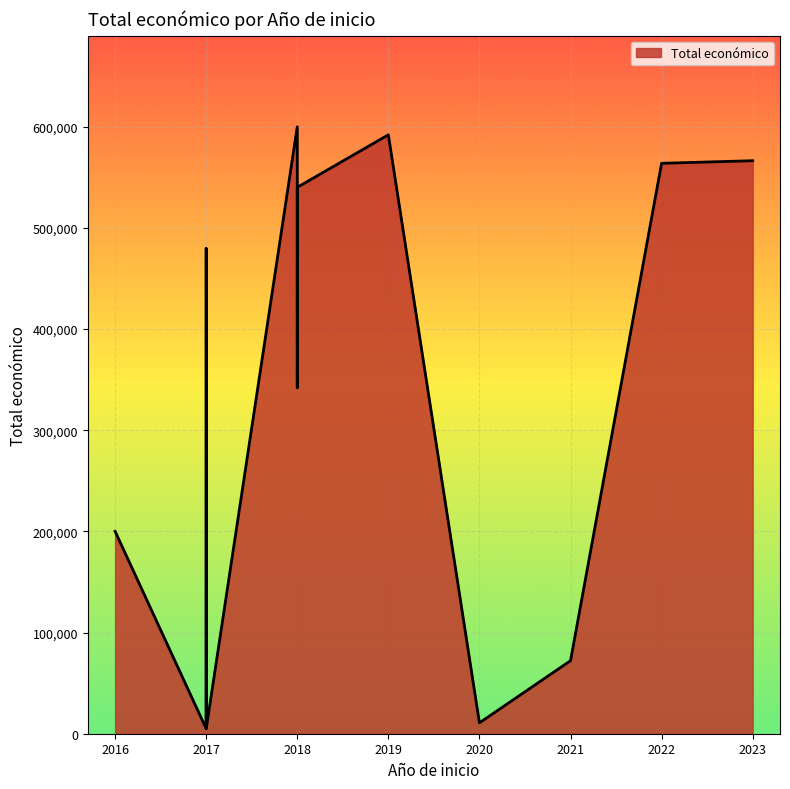

What value does the data have at 2017?

479545